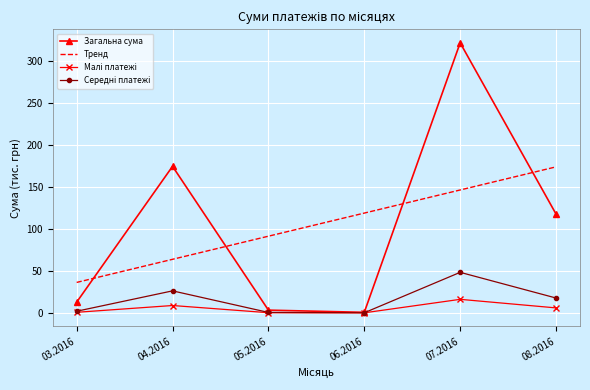

Which series ends up on top after the final intersection of Загальна сума and Тренд?

Тренд